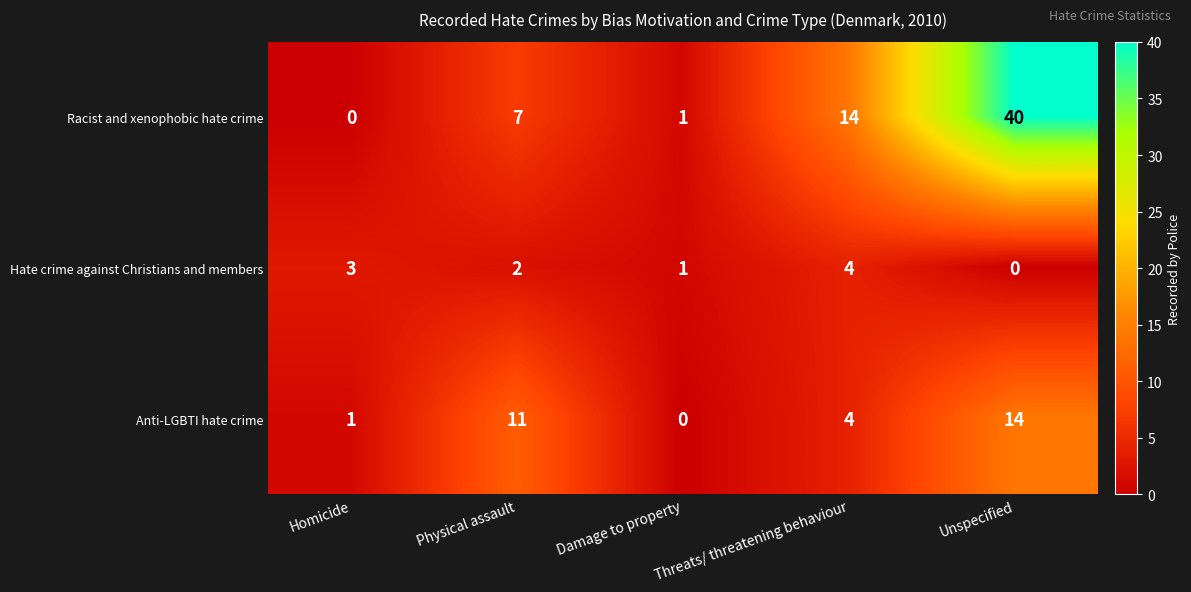

Count the number of data series in this chart.

3